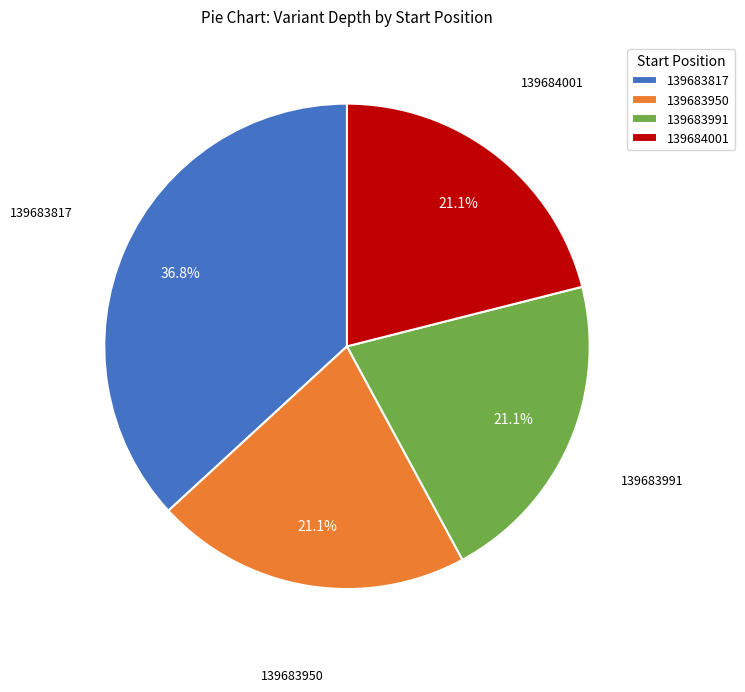

What percentage is the 139683950 slice, to the nearest percent?

21%